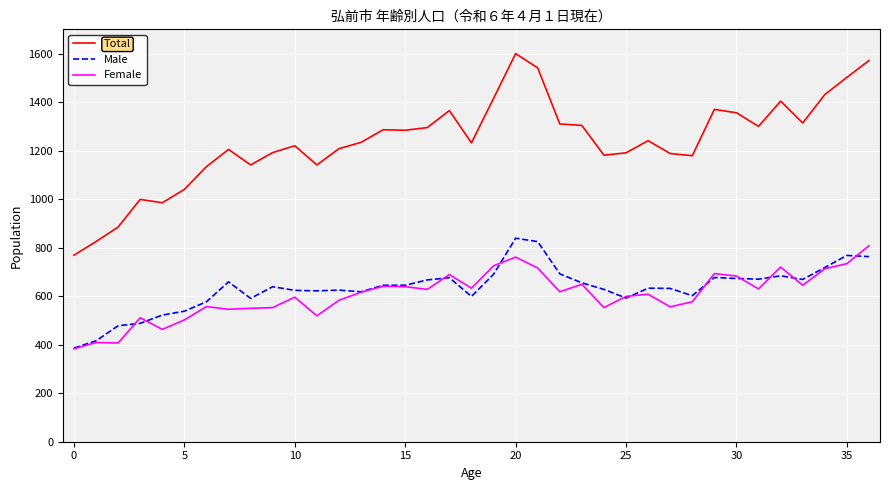

True or false: Female and Total intersect in this chart.

False